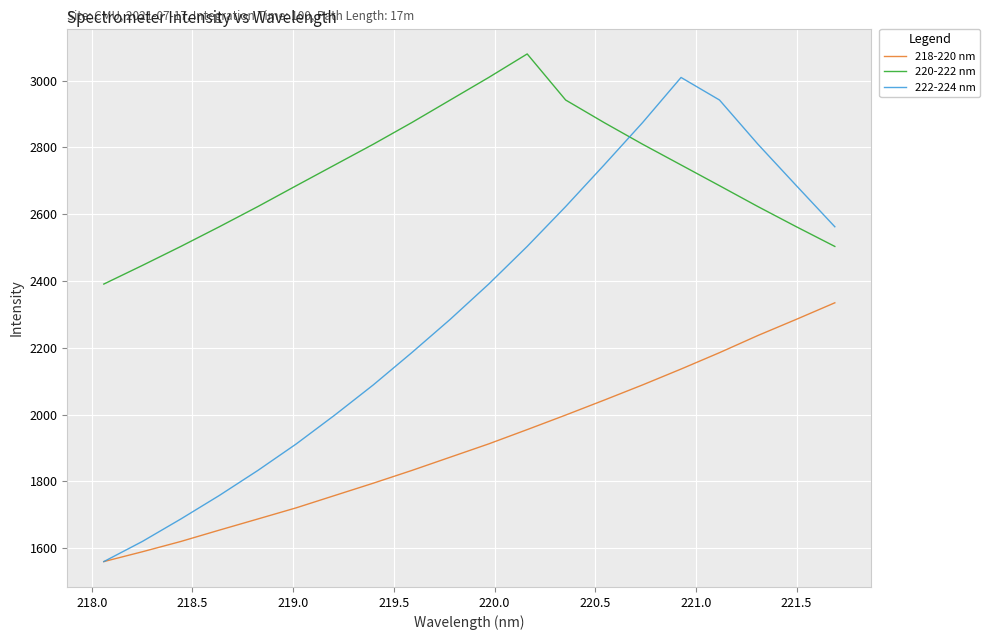

What is the sum of all 220-222 nm values?

54420.2